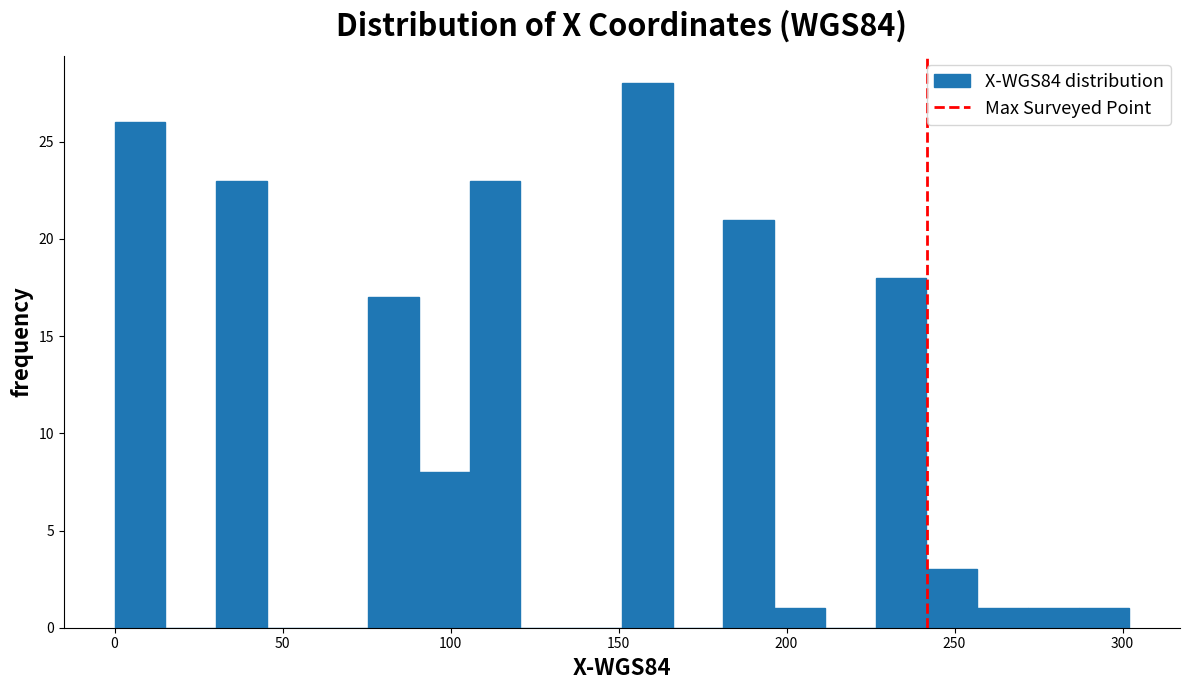

Read against the x-axis, roughly where is the centre of the tallest bar?

160